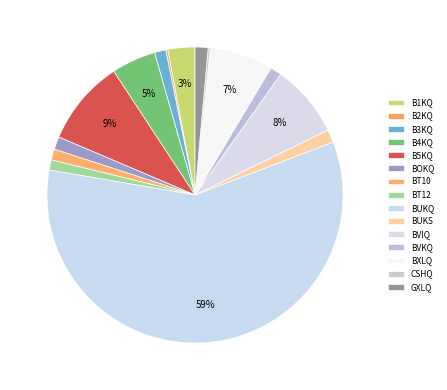

Is there any slice that represents more than half of the pie?

Yes